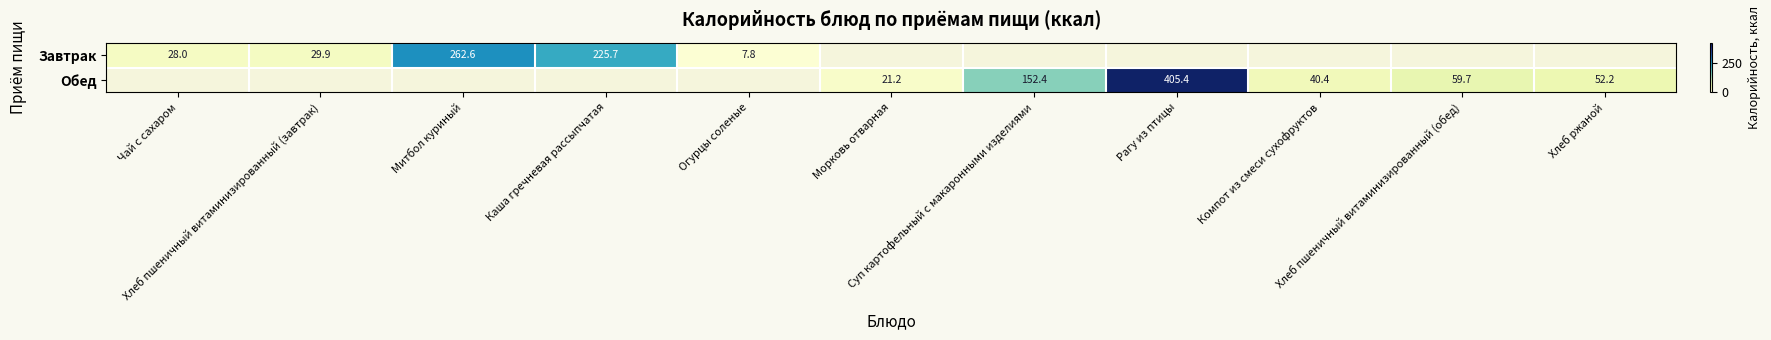

What is the maximum value shown in the chart?

405.4